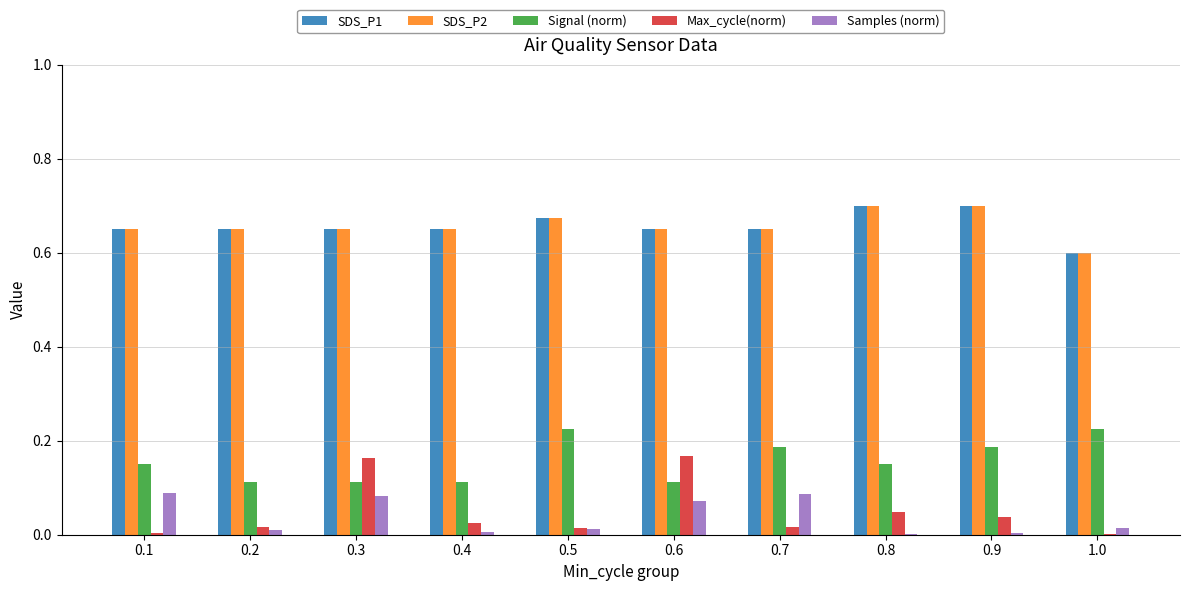

The value of SDS_P2 at 0.3 is 0.6. True or false?

True